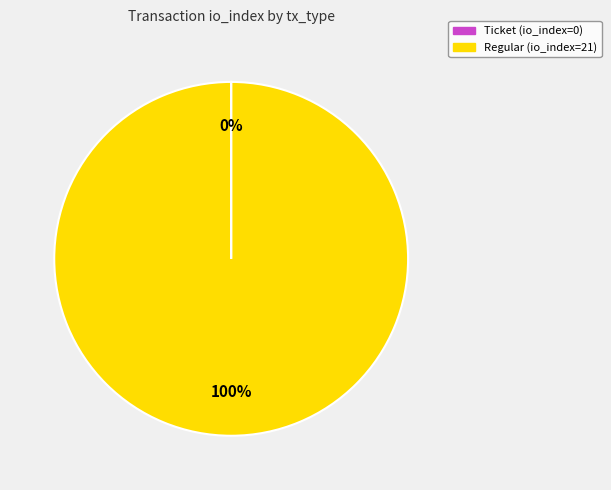

Is there a majority slice in this chart?

Yes